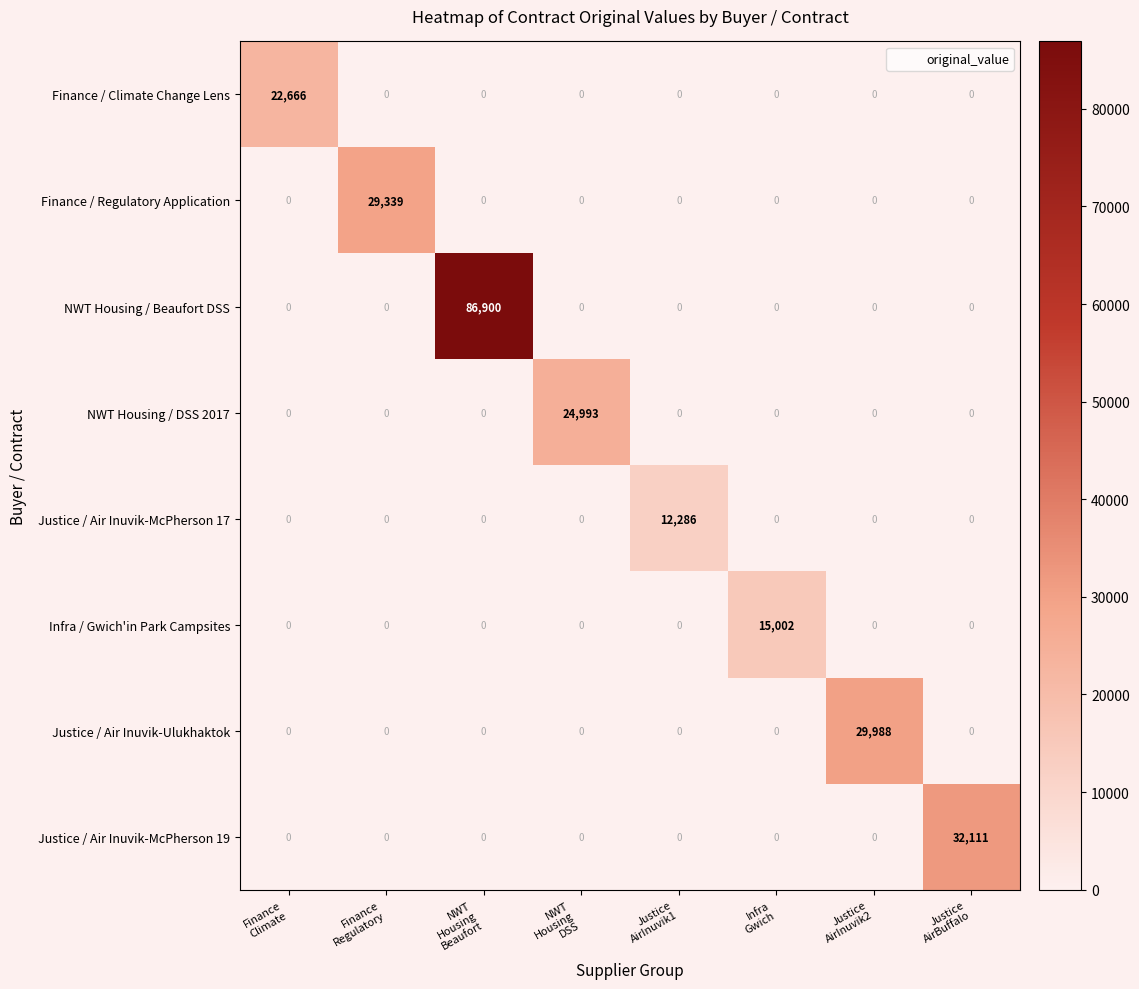

At which category is the sum across all series the highest?

NWT
Housing
Beaufort